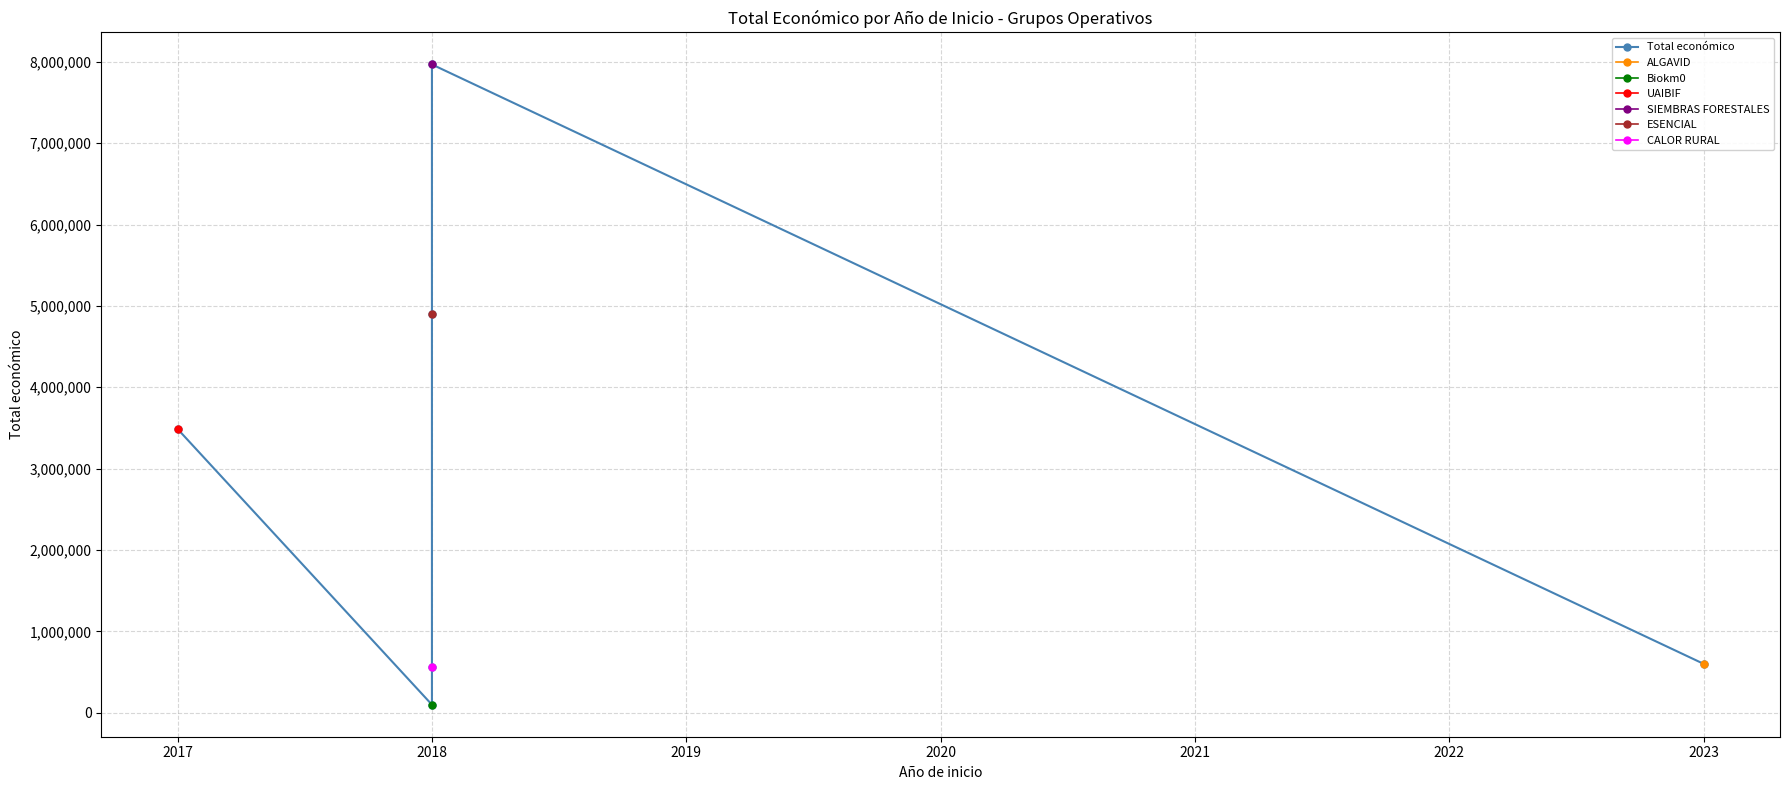

Reading left to right, transcribe all the data shown in this chart.

3487018	98068	565835	4905702	7967413	599883